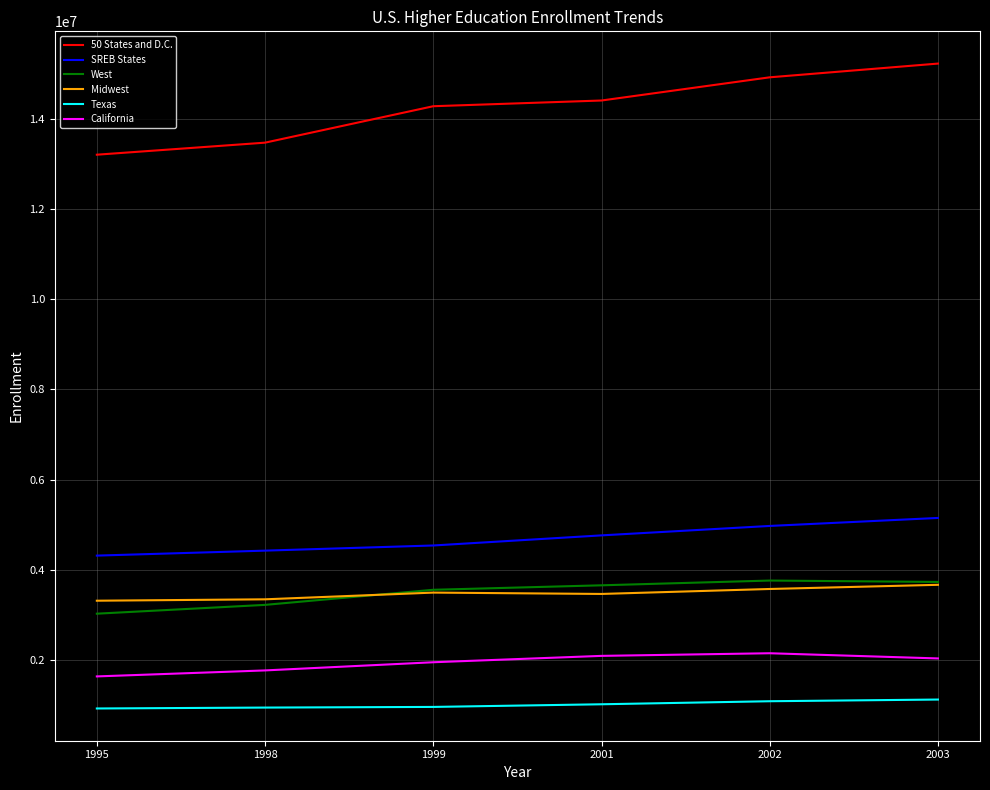

What is the minimum value for California?

1634010